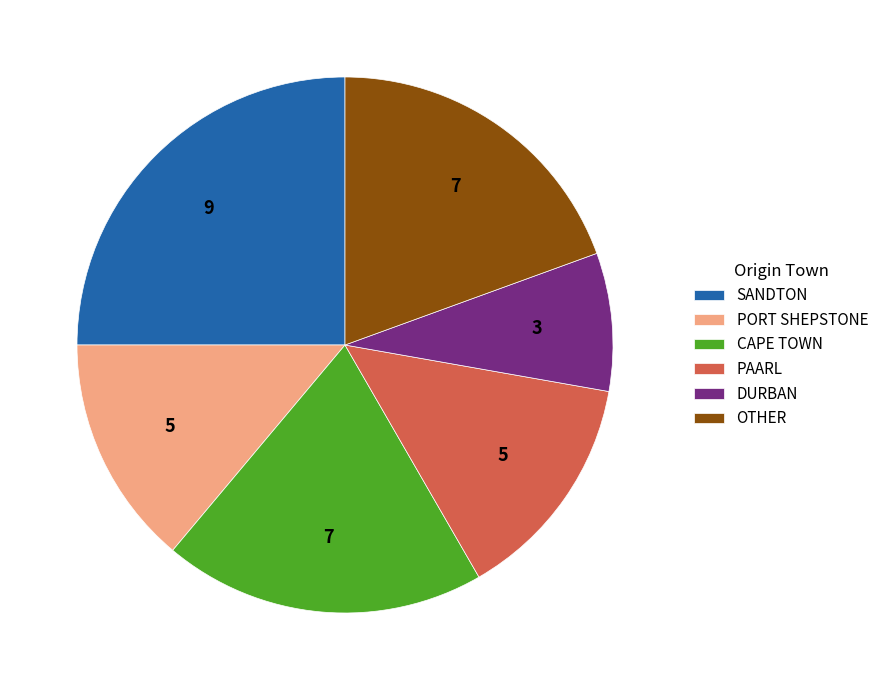

Which category has the biggest portion of the pie?

SANDTON